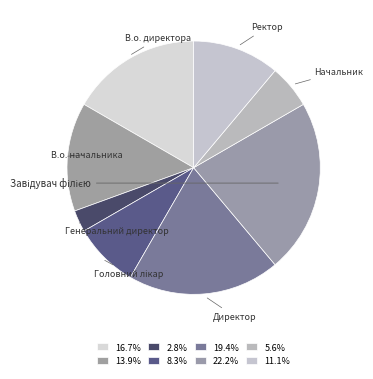

Which category has the smallest portion of the pie?

Генеральний директор